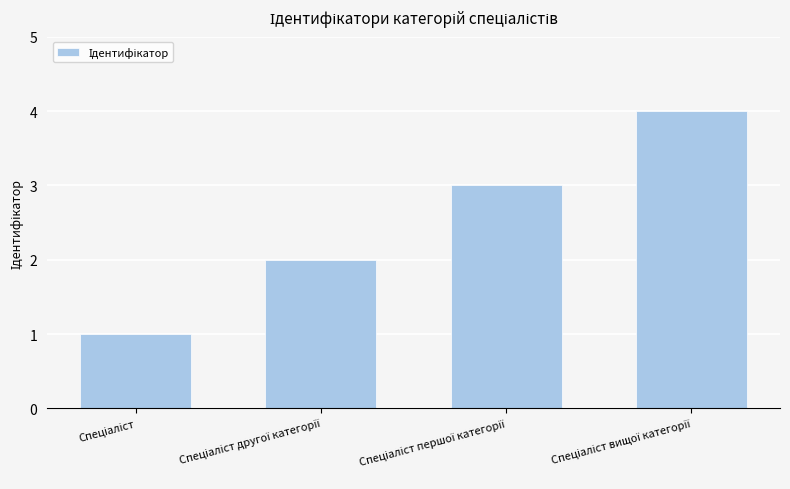

What is the maximum value shown in the chart?

4